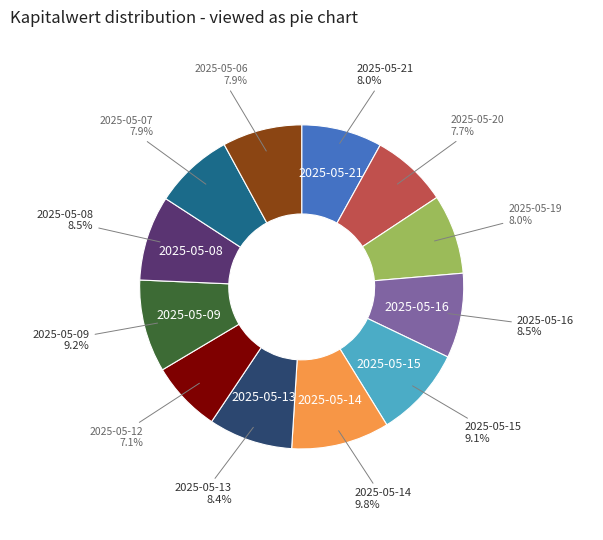

Approximately how many times larger is the value at 2025-05-20 compared to 2025-05-06?

1.0